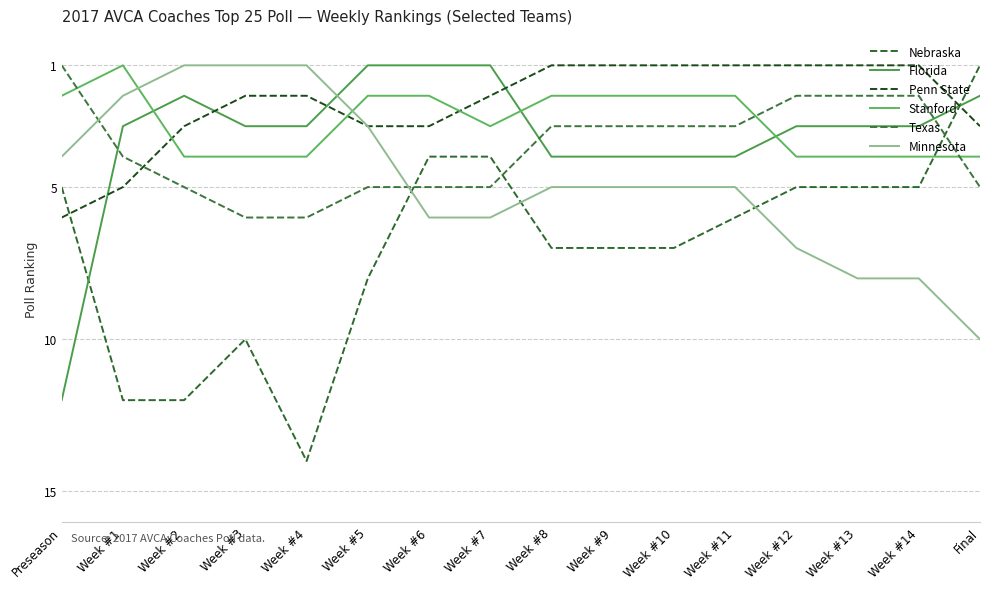

True or false: Stanford has a value of 2 at Week #2.

False